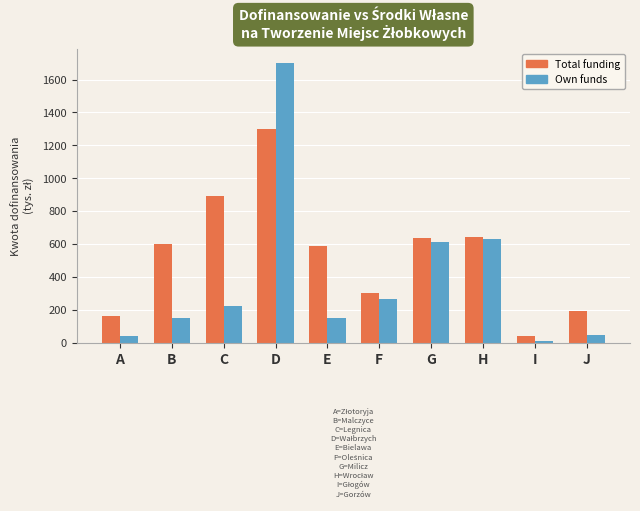

At which category is the sum across all series the highest?

D